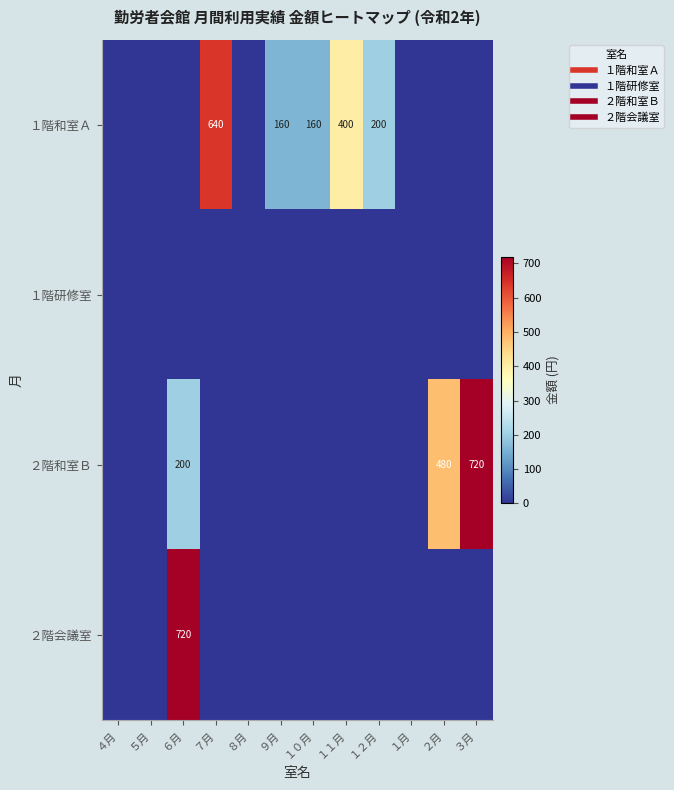

Which series has the largest range (max minus min)?

２階和室Ｂ